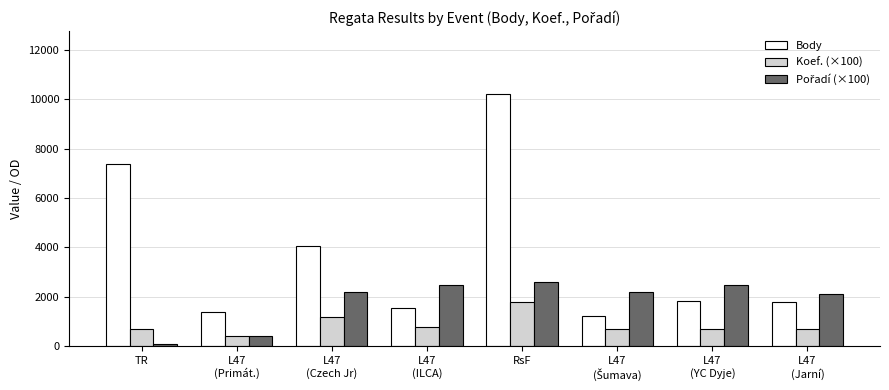

How many groups of bars are there?

8